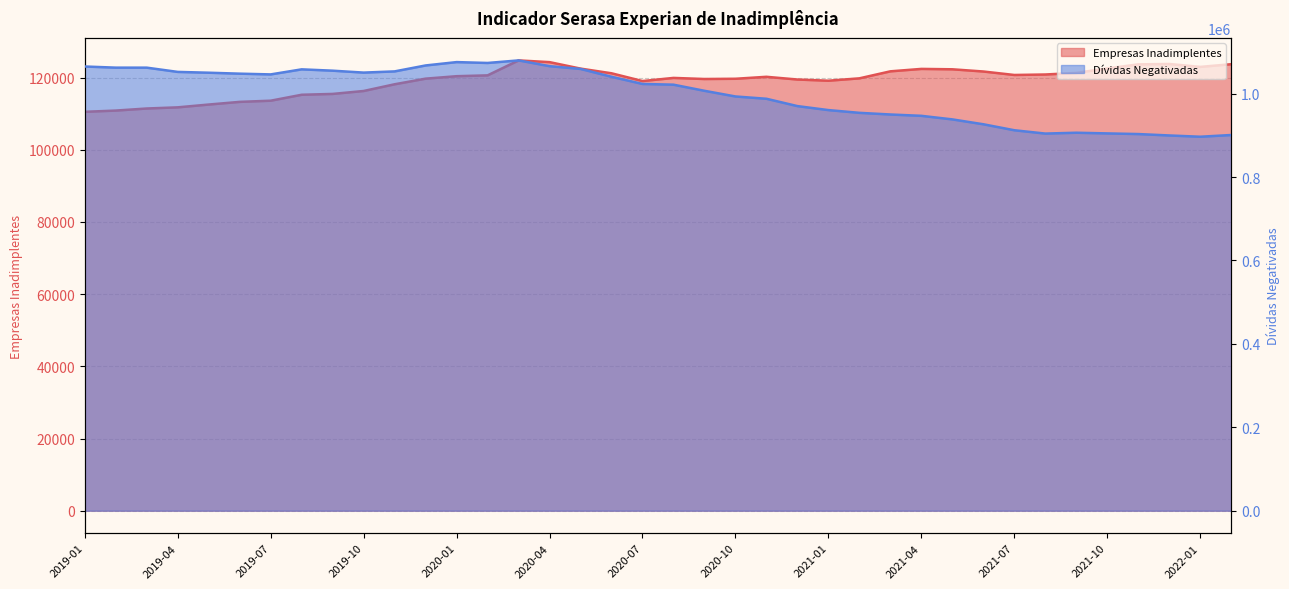

What is the smallest value displayed?

110517